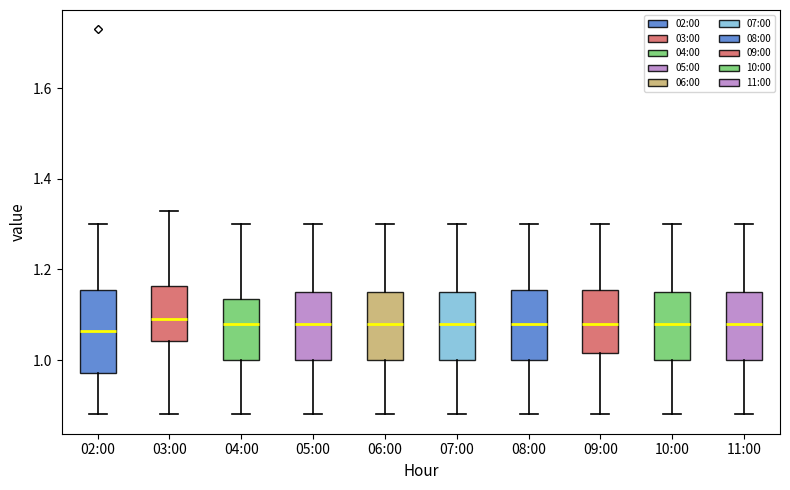

Reading left to right, transcribe this box plot: for each box, give where its median line is, the range the box spans, and where its two whiskers end, as read against the y-axis. The values are not printed on the chart, so give them approximately, as read against the axis.

02:00: median 1.06, box 0.98 to 1.16, whiskers 0.88 to 1.30
03:00: median 1.10, box 1.04 to 1.16, whiskers 0.88 to 1.34
04:00: median 1.08, box 1.00 to 1.14, whiskers 0.88 to 1.30
05:00: median 1.08, box 1.00 to 1.16, whiskers 0.88 to 1.30
06:00: median 1.08, box 1.00 to 1.16, whiskers 0.88 to 1.30
07:00: median 1.08, box 1.00 to 1.16, whiskers 0.88 to 1.30
08:00: median 1.08, box 1.00 to 1.16, whiskers 0.88 to 1.30
09:00: median 1.08, box 1.02 to 1.16, whiskers 0.88 to 1.30
10:00: median 1.08, box 1.00 to 1.16, whiskers 0.88 to 1.30
11:00: median 1.08, box 1.00 to 1.16, whiskers 0.88 to 1.30